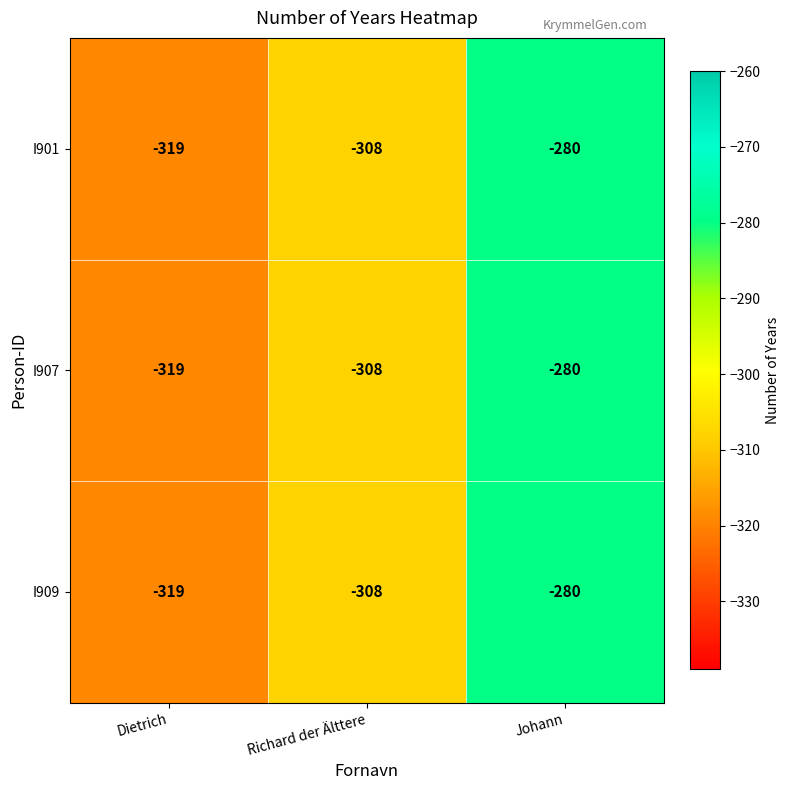

What is the difference between the maximum and minimum values in the I909 series?

39